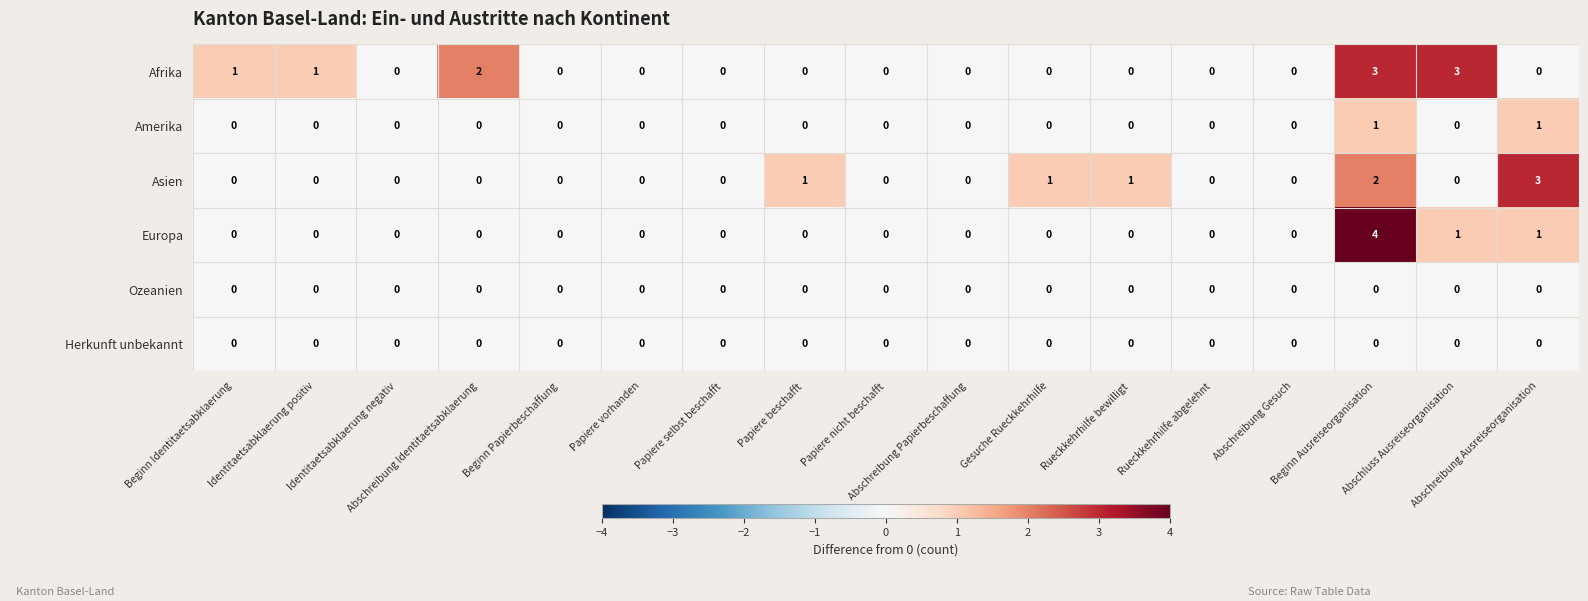

What is the difference between the maximum and minimum values in the Asien series?

3